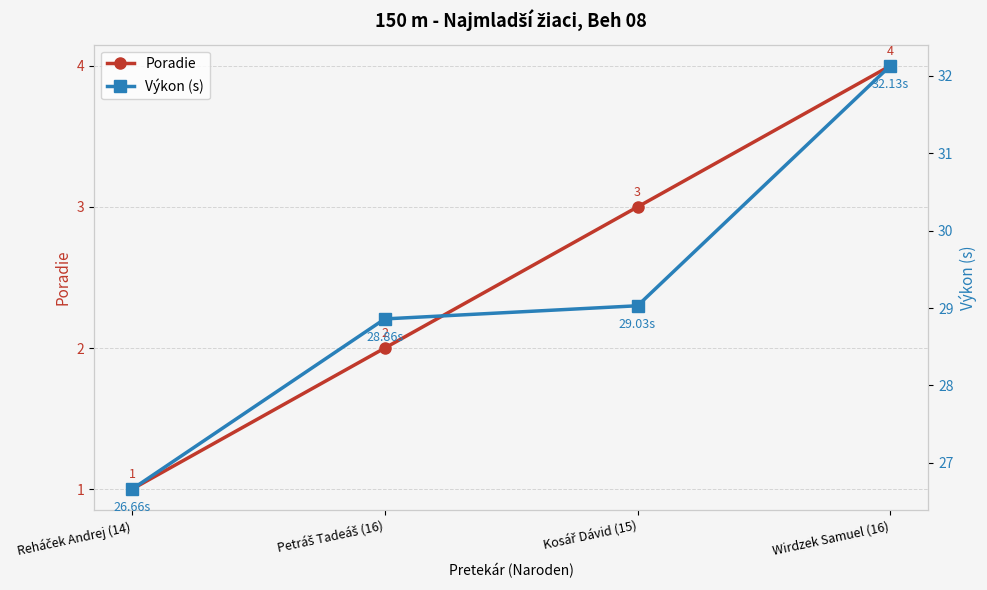

List the series in order of their peak value, lowest first.

Poradie, Výkon (s)